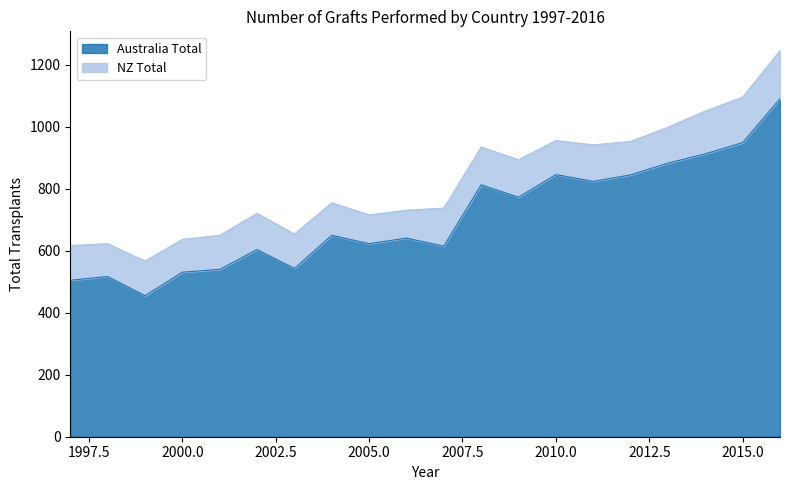

List the labels in order of value, smallest first.

1999, 1997, 1998, 2000, 2001, 2003, 2002, 2007, 2005, 2006, 2004, 2009, 2008, 2011, 2012, 2010, 2013, 2014, 2015, 2016